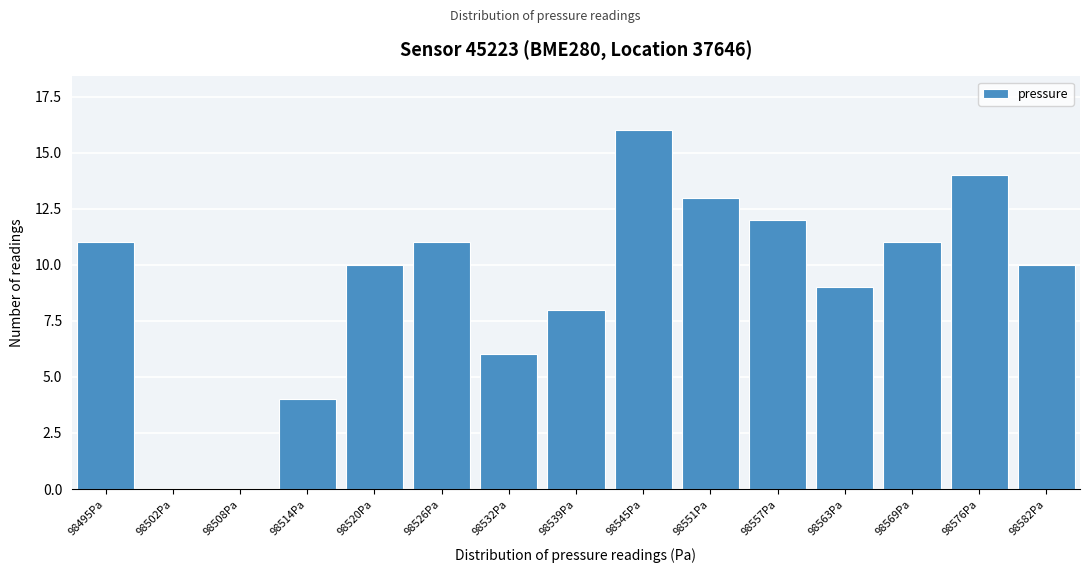

Reading left to right, what are all the values shown in this chart?

98495Pa=11	98502Pa=0	98508Pa=0	98514Pa=4	98520Pa=10	98526Pa=11	98532Pa=6	98539Pa=8	98545Pa=16	98551Pa=13	98557Pa=12	98563Pa=9	98569Pa=11	98576Pa=14	98582Pa=10